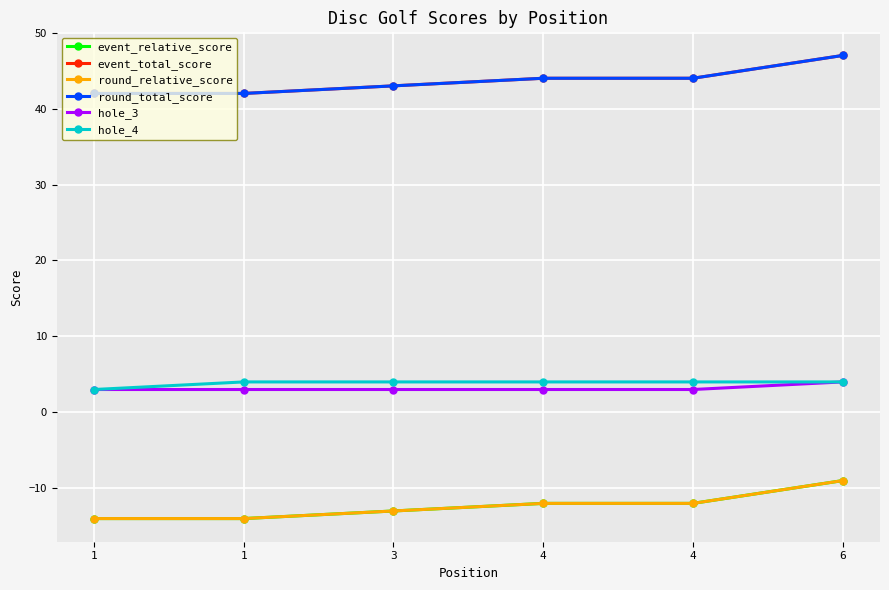

The value of hole_3 at 4 is 3. True or false?

True